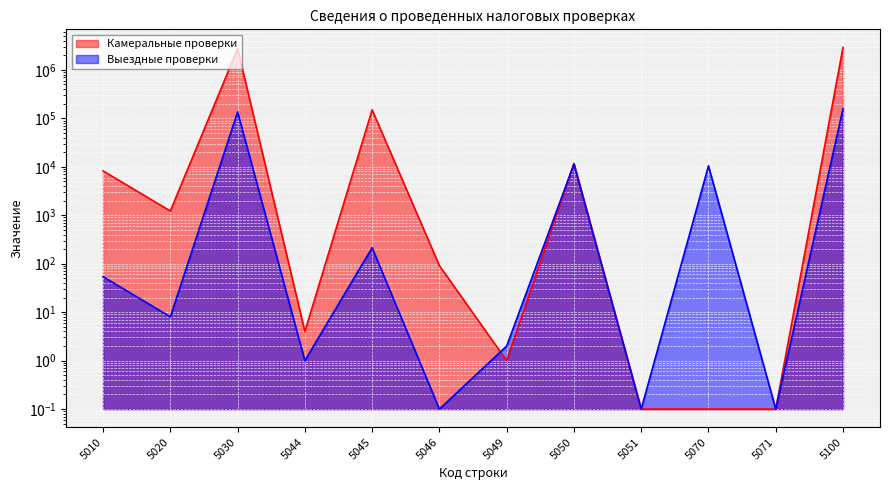

What is the sum of all Выездные проверки values?

314374.3